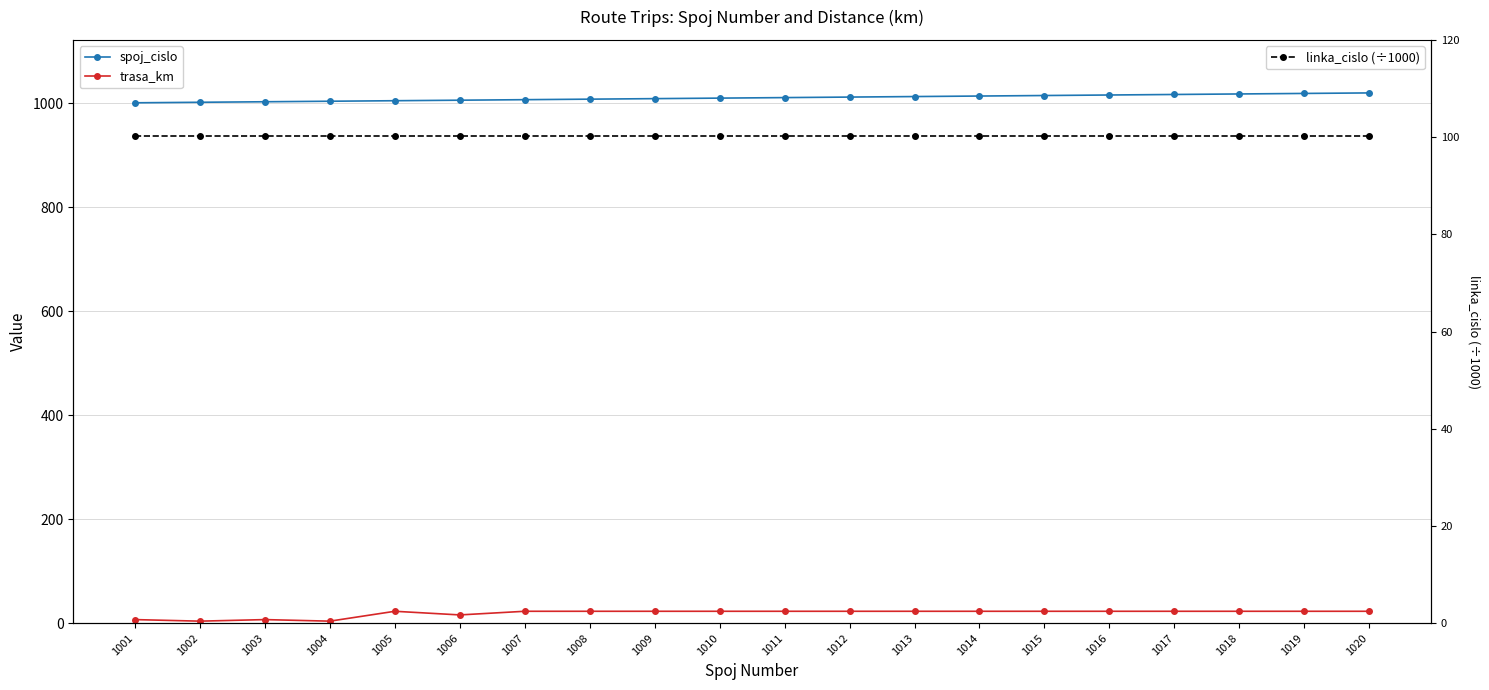

Rank the categories by trasa_km value from highest to lowest.

1005, 1007, 1008, 1009, 1010, 1011, 1012, 1013, 1014, 1015, 1016, 1017, 1018, 1019, 1020, 1006, 1001, 1003, 1002, 1004